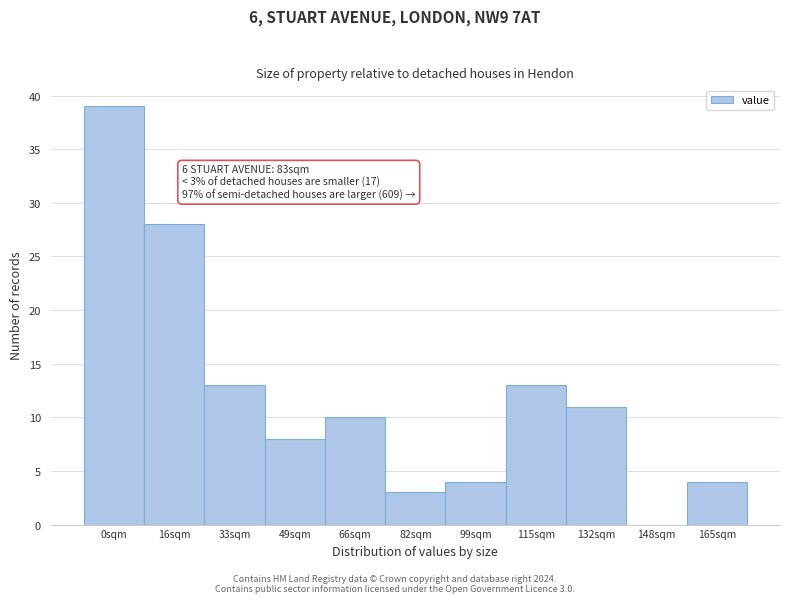

Reading left to right, extract all data points from this chart.

0sqm=39	16sqm=28	33sqm=13	49sqm=8	66sqm=10	82sqm=3	99sqm=4	115sqm=13	132sqm=11	148sqm=0	165sqm=4